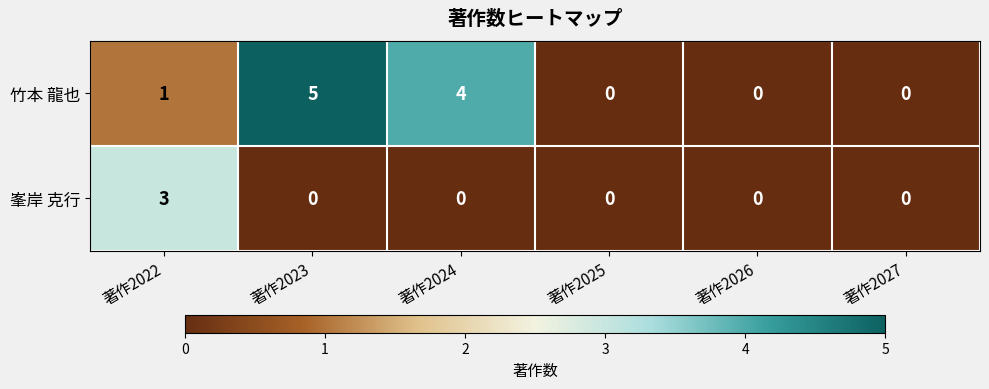

Reading left to right, transcribe all the data shown in this chart.

竹本 龍也: 1	5	4	0	0	0
峯岸 克行: 3	0	0	0	0	0